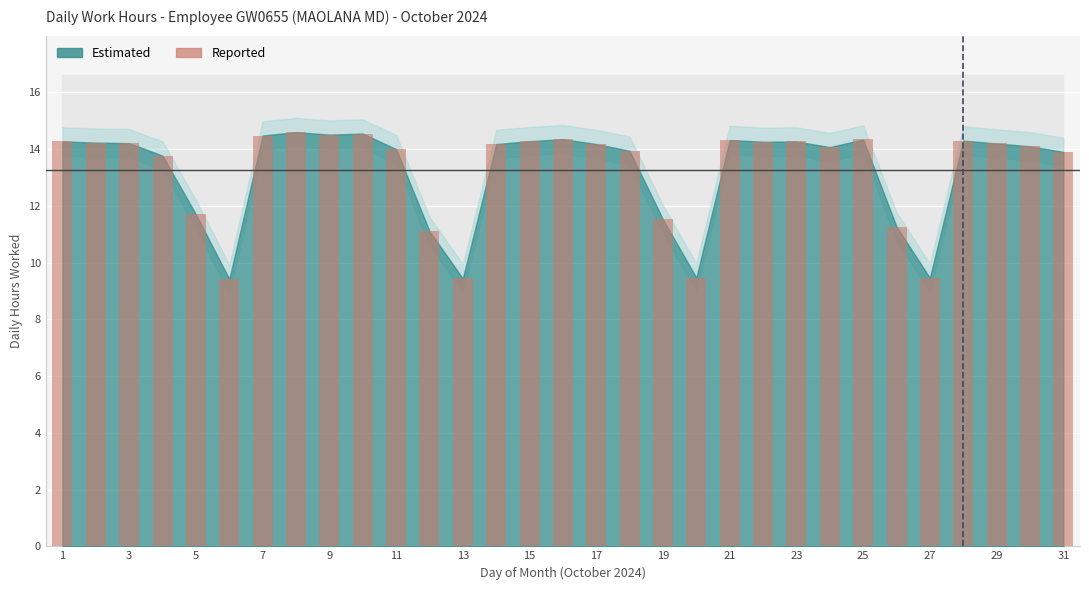

What is the minimum value shown in the chart?

9.4